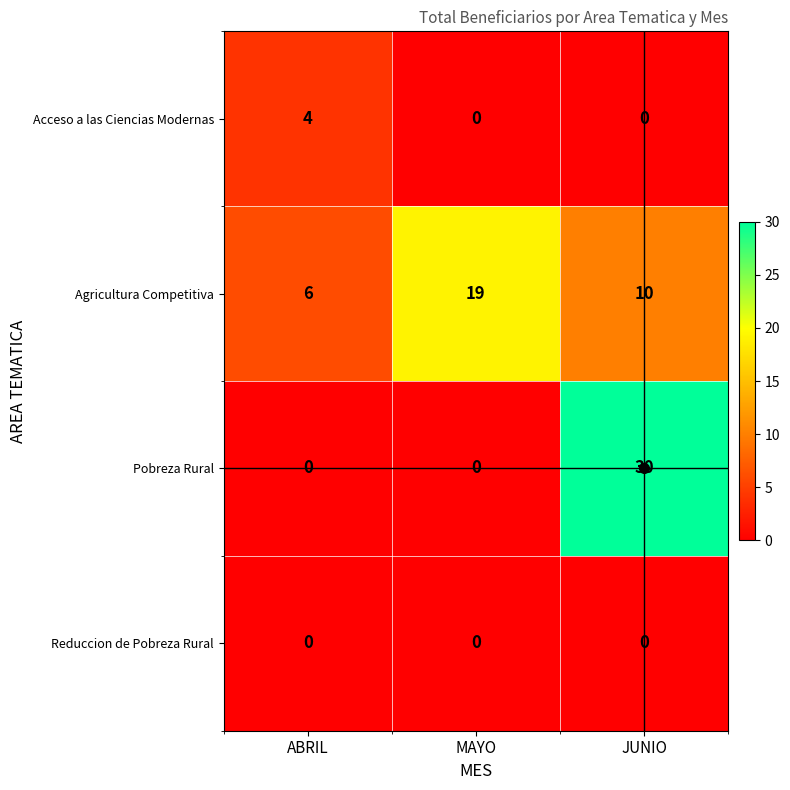

How many data points does each series have?

3